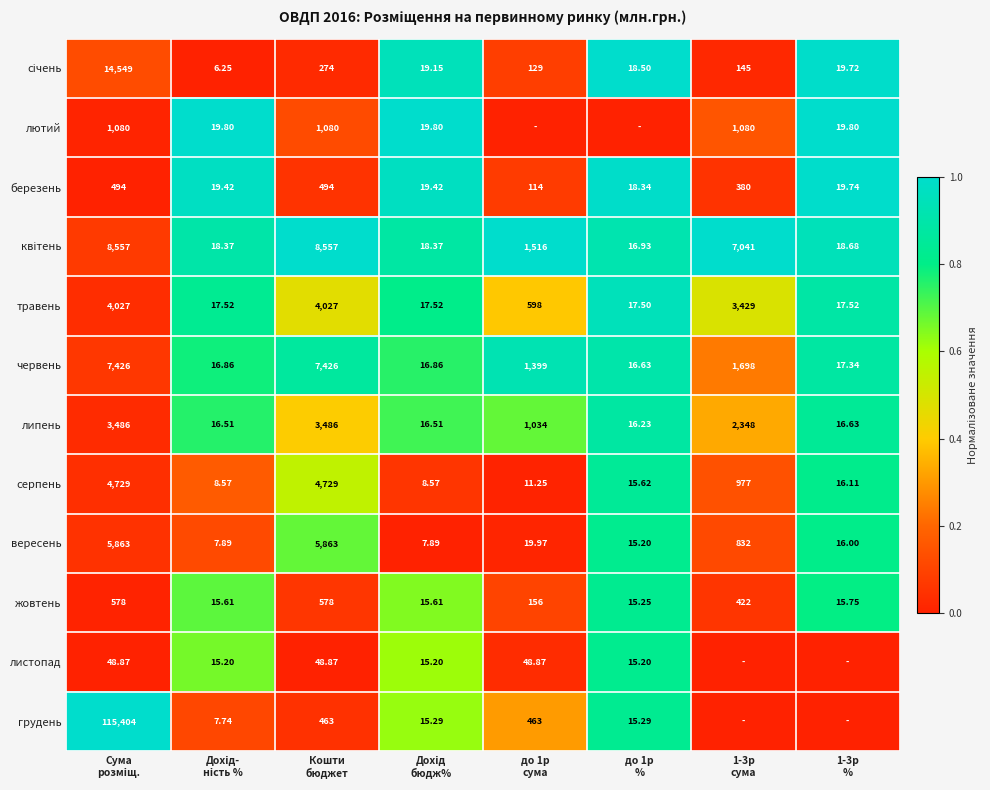

Is the value of квітень at 1-3р сума greater than the value of березень at 1-3р %?

Yes